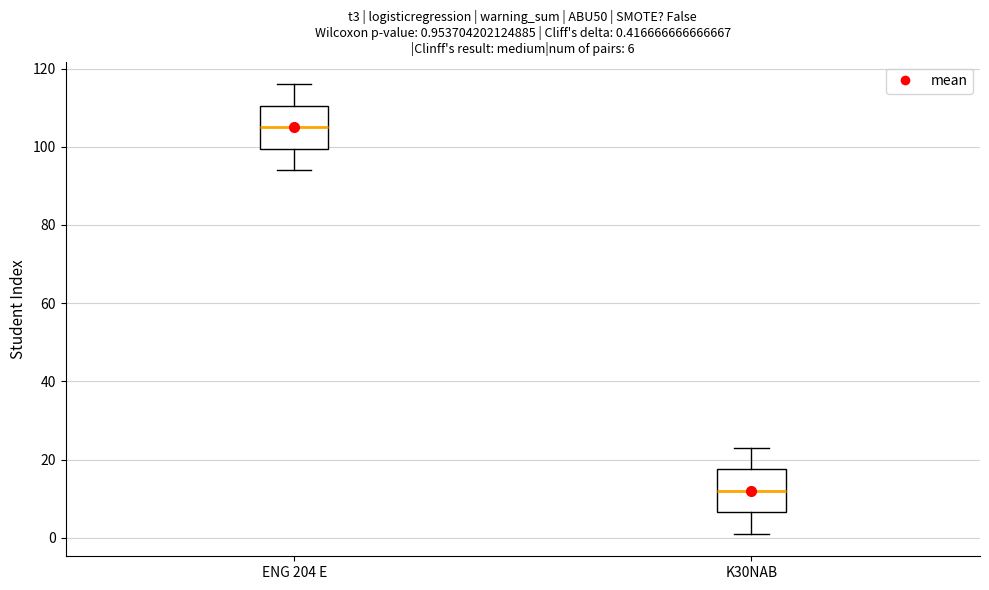

Which box's median line is the lowest?

K30NAB